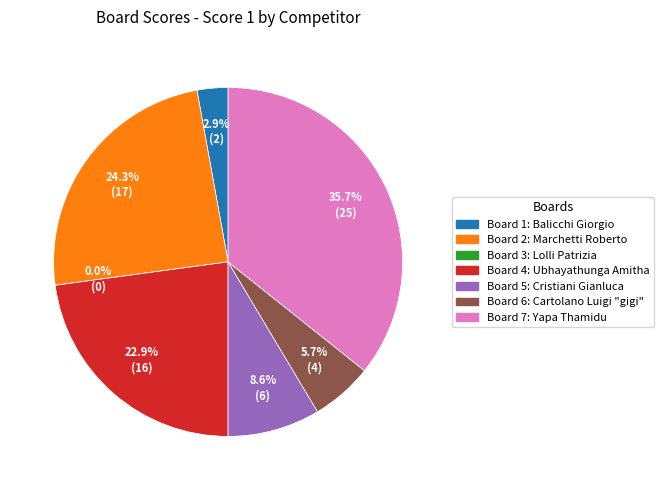

True or false: 7 accounts for 43% of the total.

False